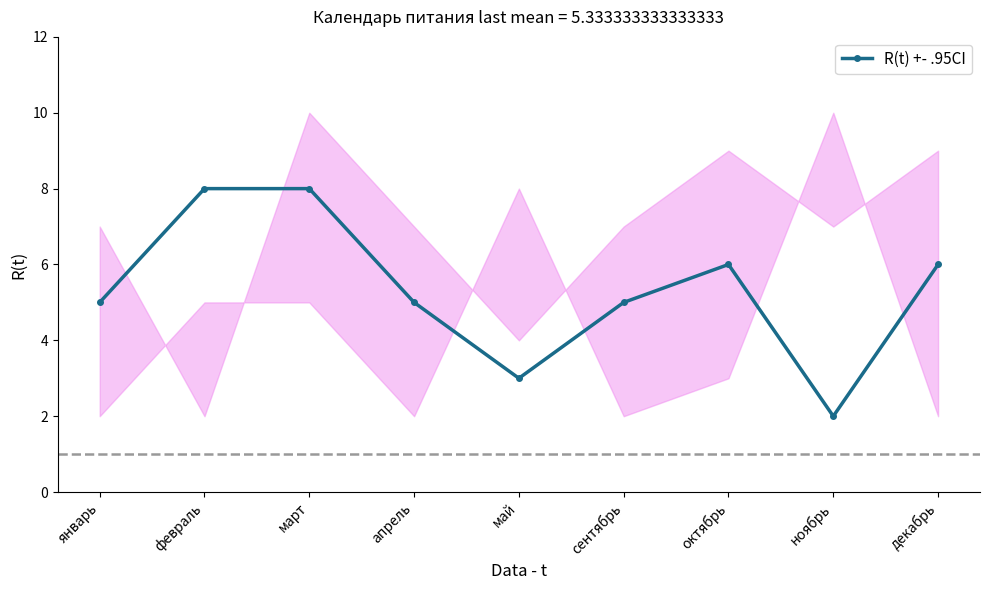

How many points are lower than both their immediate neighbors (excluding endpoints)?

2